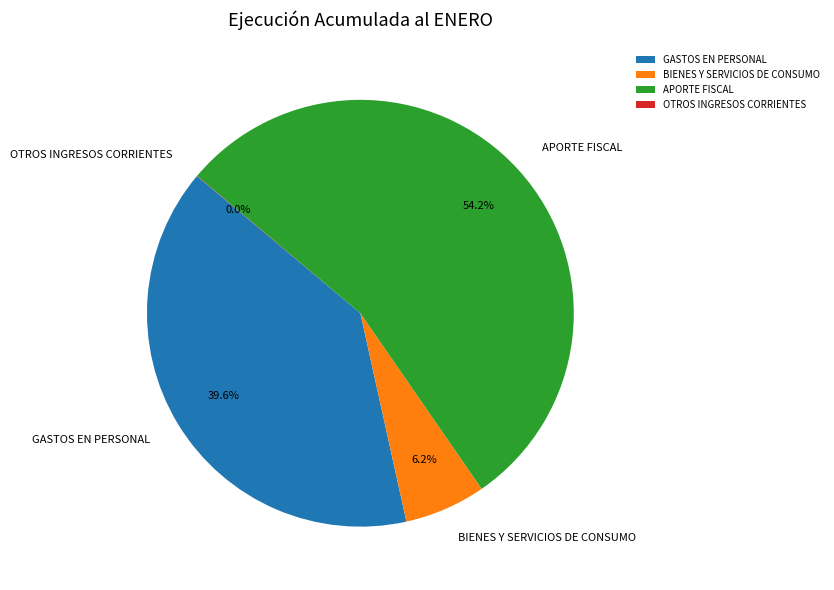

Is there any slice that represents more than half of the pie?

Yes